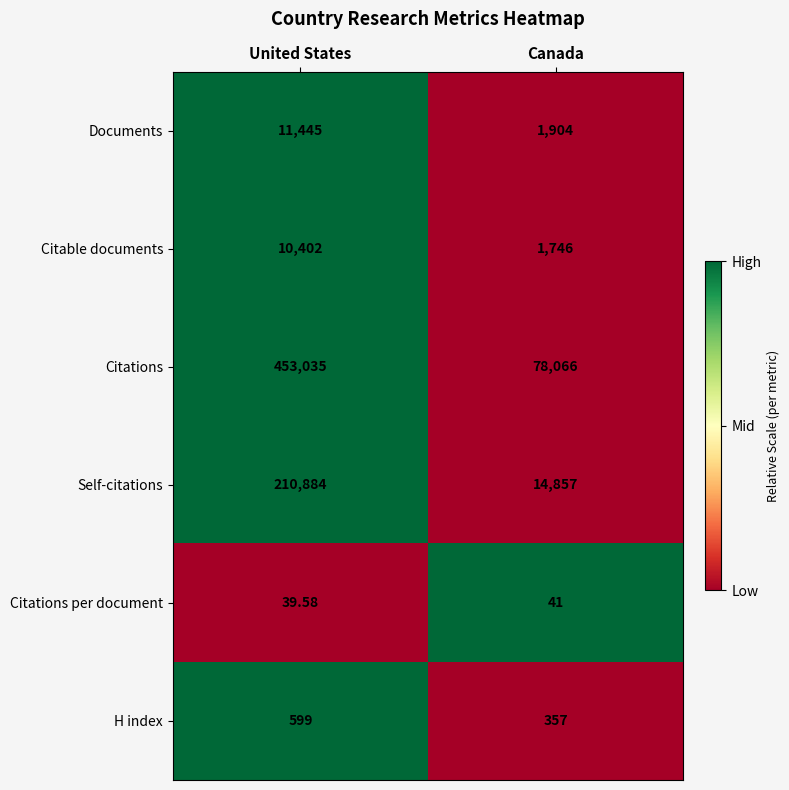

At which label does Citable documents reach its peak?

United States